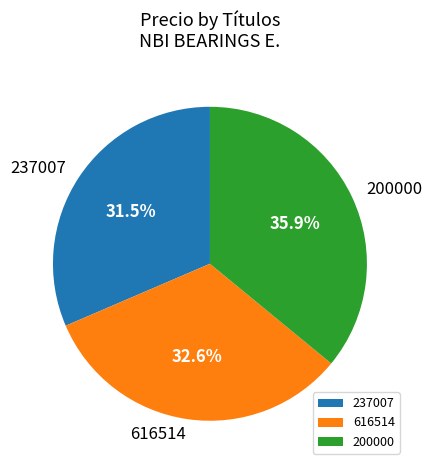

Between 237007 and 200000, which is larger?

200000